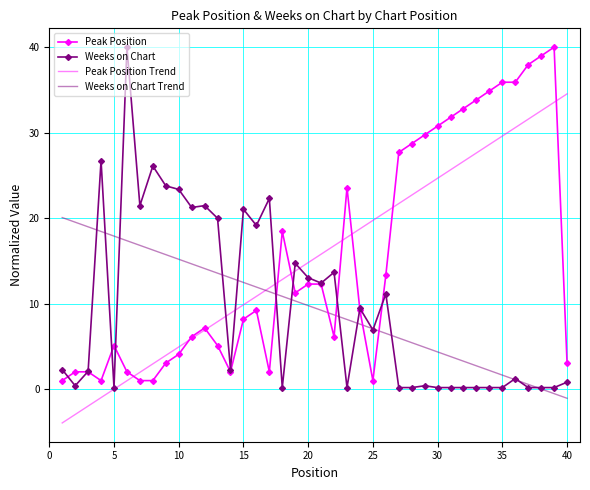

What is the maximum value for Weeks on Chart?

40.0